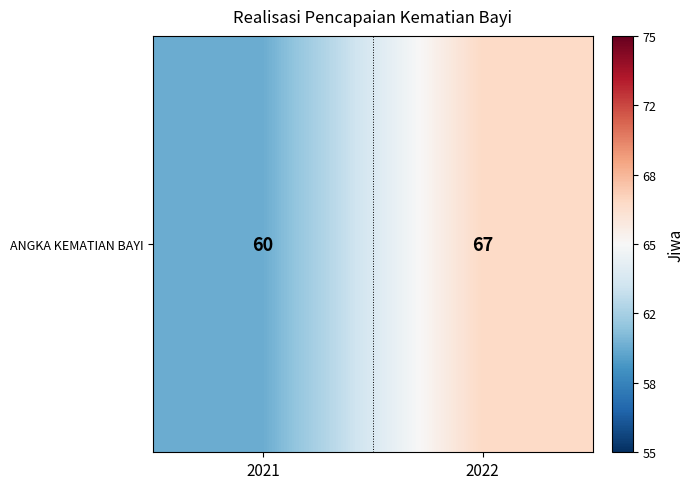

True or false: the data shows 60 at 2021.

True